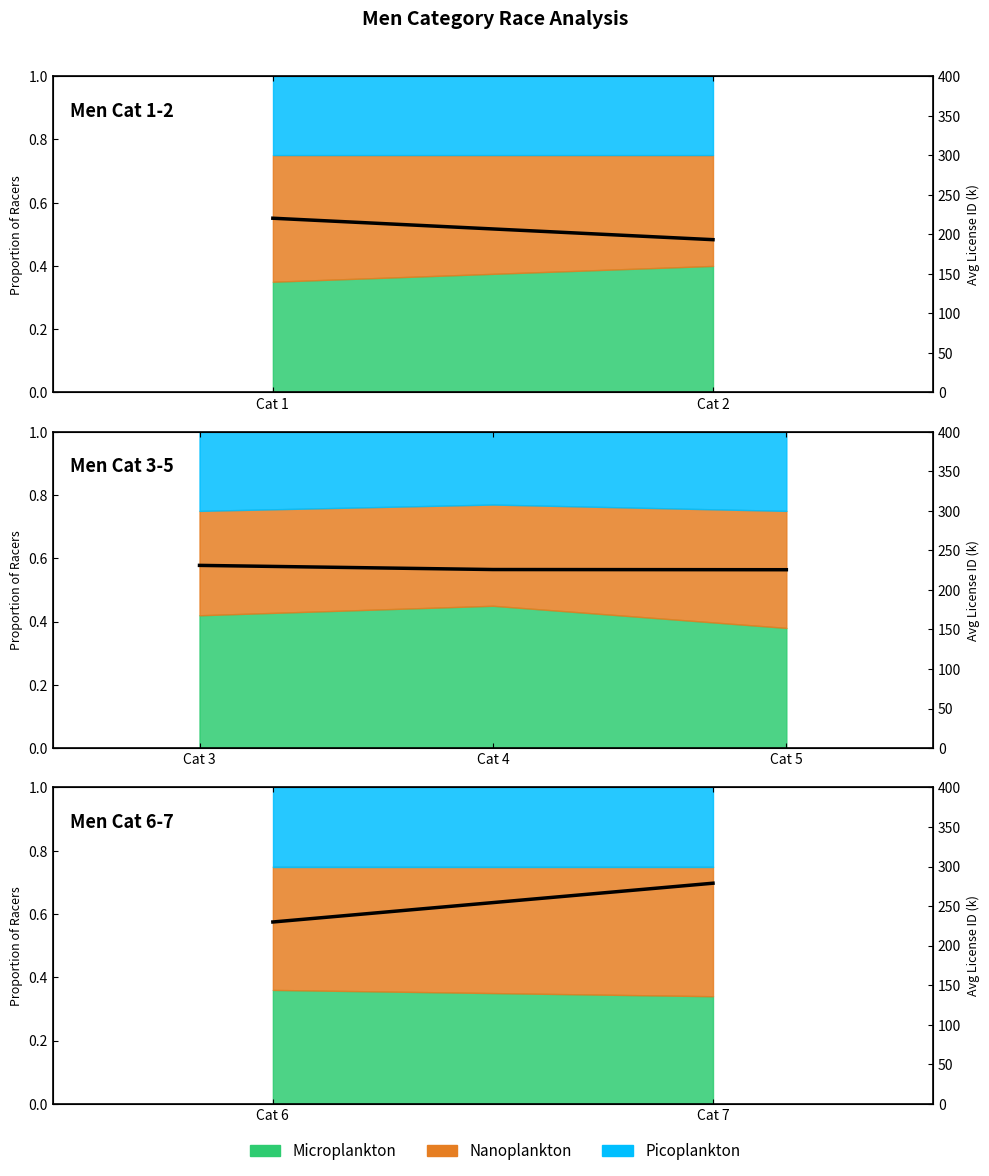

Rank the categories by value from highest to lowest.

Cat 2, Cat 1